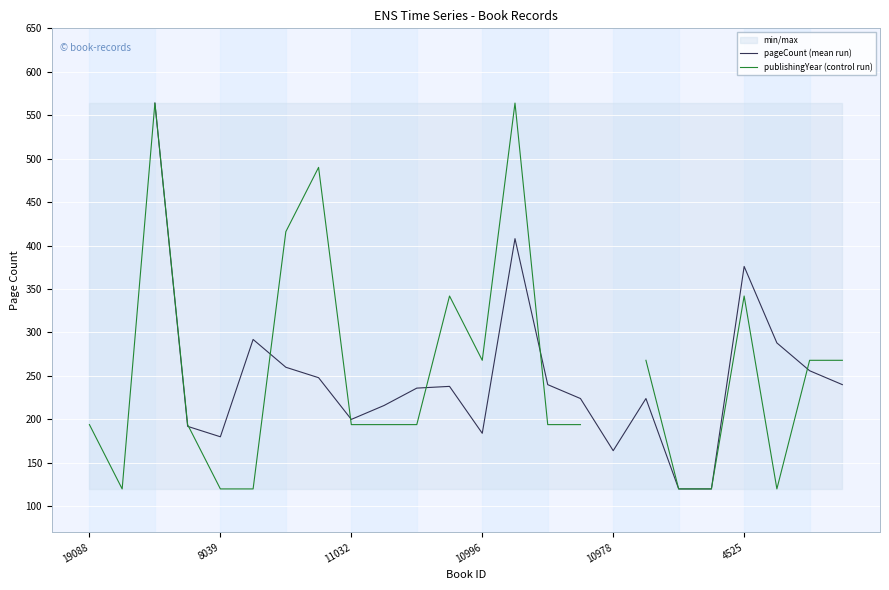

What are all the series names shown in the legend?

pageCount (mean run), publishingYear (control run)